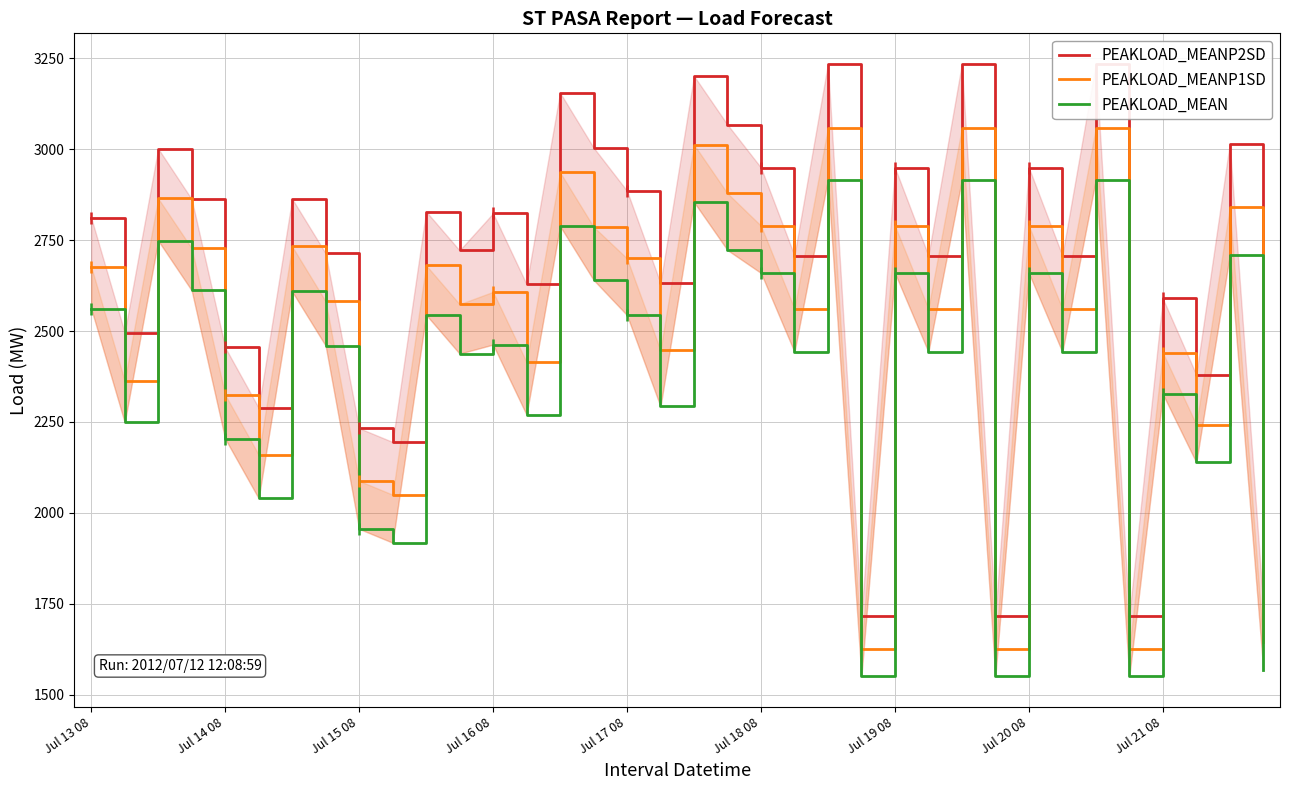

What is the smallest value displayed?

1551